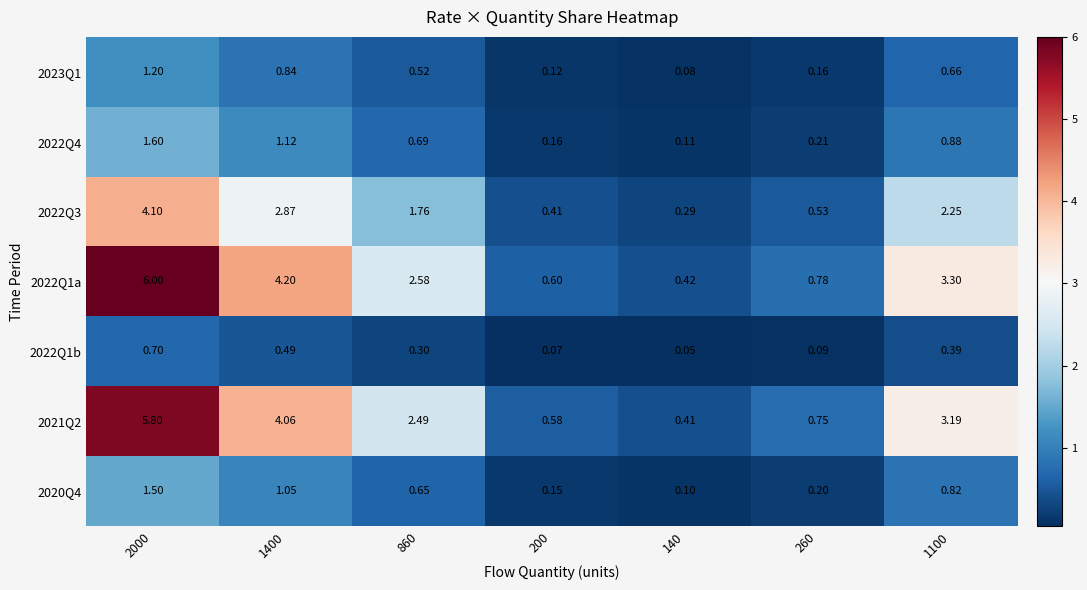

Which series has the largest total across all categories?

2022Q1a